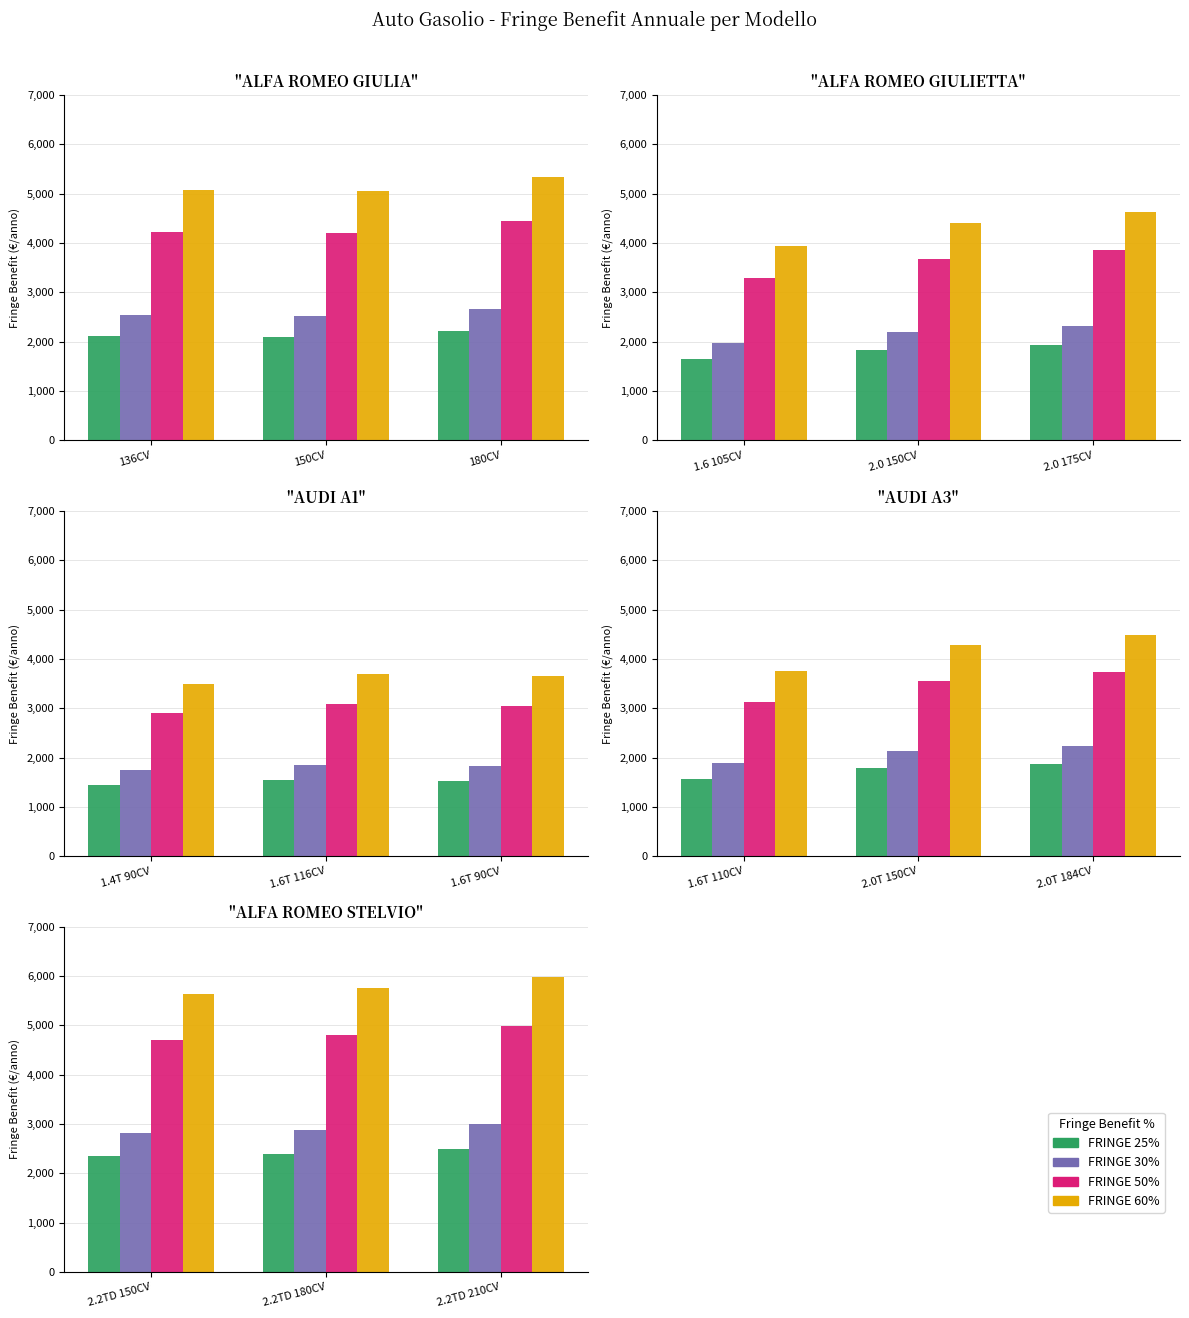

List the labels in order of FRINGE 60% value, smallest first.

2.2TD 150CV, 2.2TD 180CV, 2.2TD 210CV